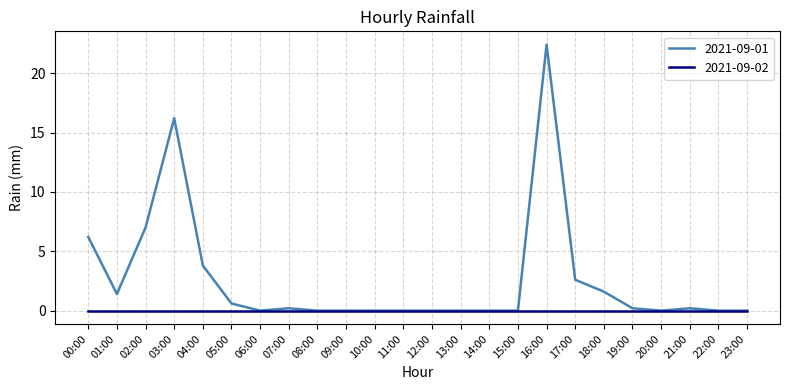

List the series in order of their overall mean, highest first.

2021-09-01, 2021-09-02